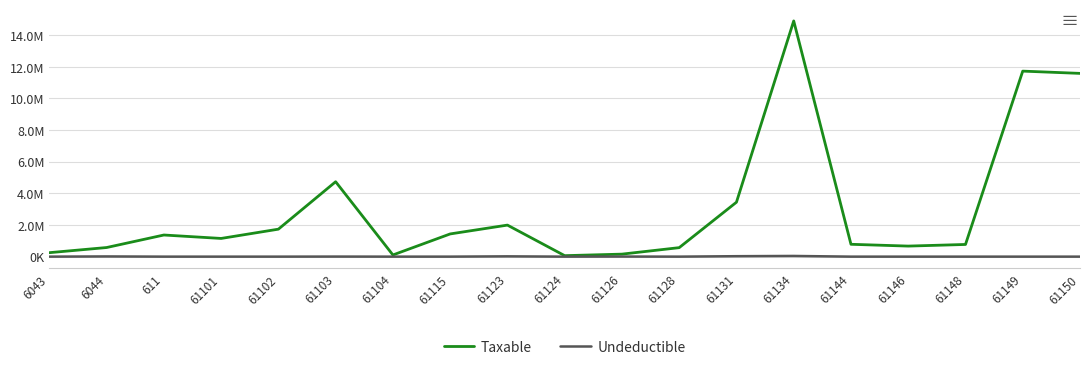

Rank the series by their average value, from highest to lowest.

Taxable, Undeductible